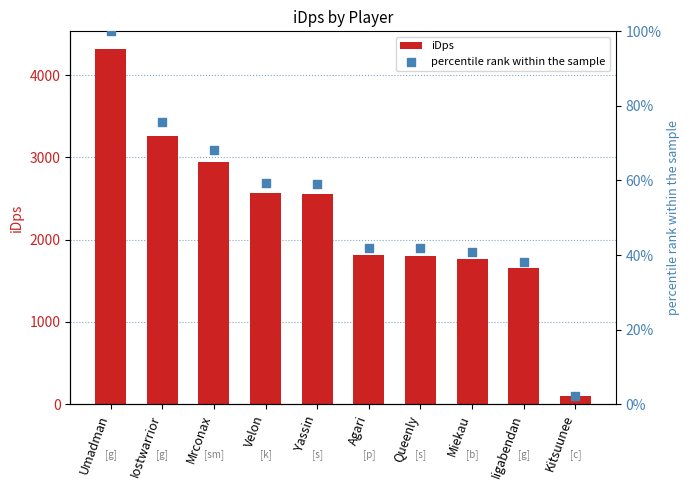

Which series contains the lowest Y value?

percentile rank within the sample